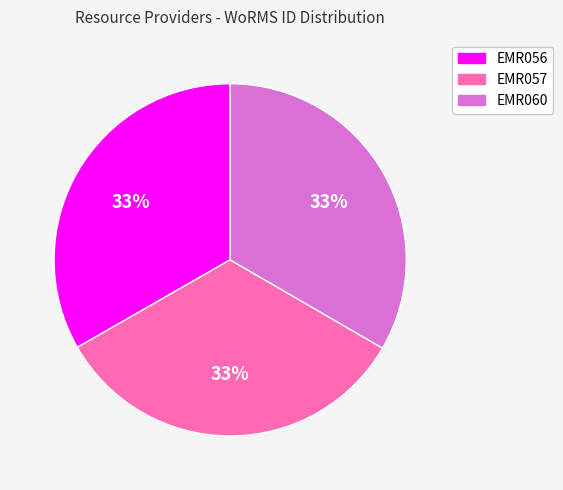

To the nearest percent, what percentage of the pie is EMR056?

33%